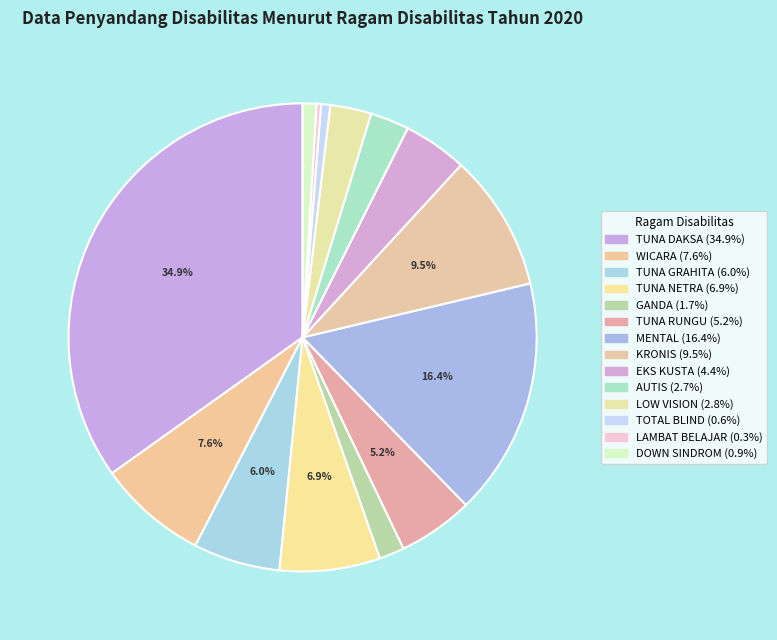

What portion of the pie excludes DOWN SINDROM?

99.1%